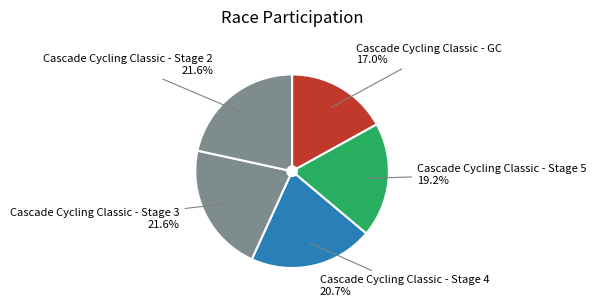

Which category has the smallest portion of the pie?

Cascade Cycling Classic - GC